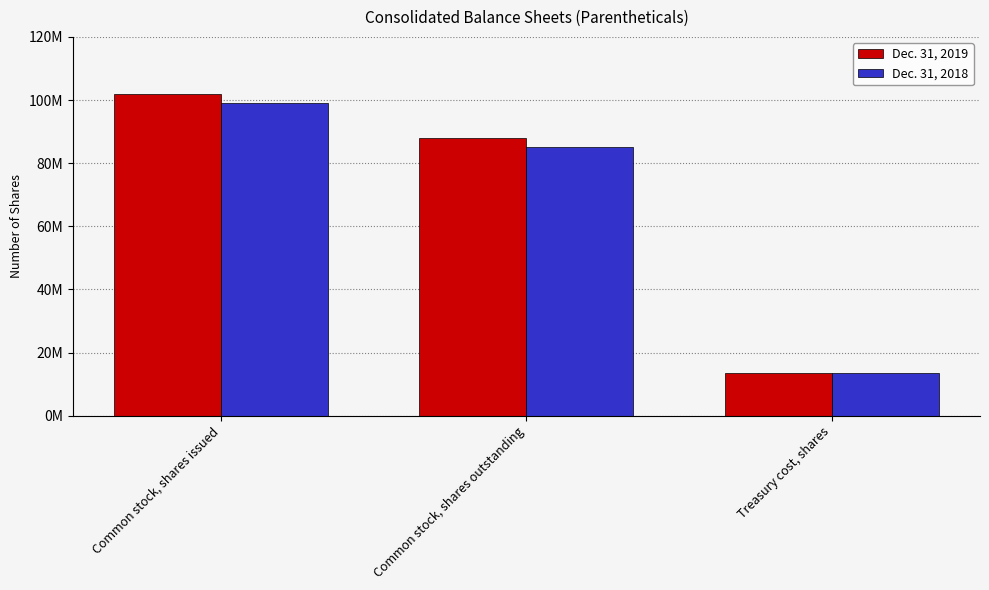

At Common stock, shares outstanding, list the series in order from largest to smallest.

Dec. 31, 2019, Dec. 31, 2018